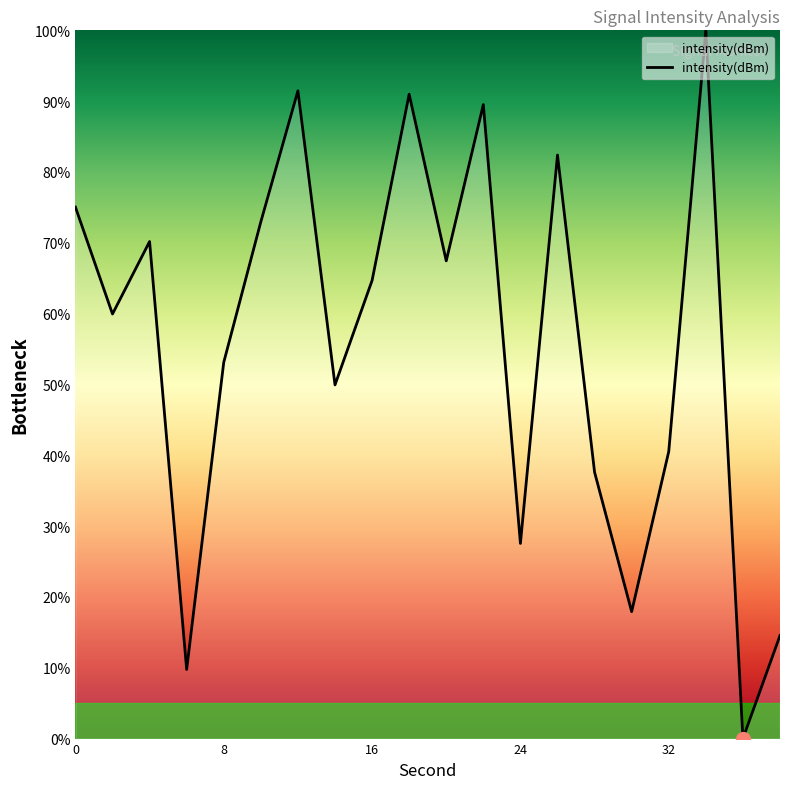

What is the maximum value shown in the chart?

100.0